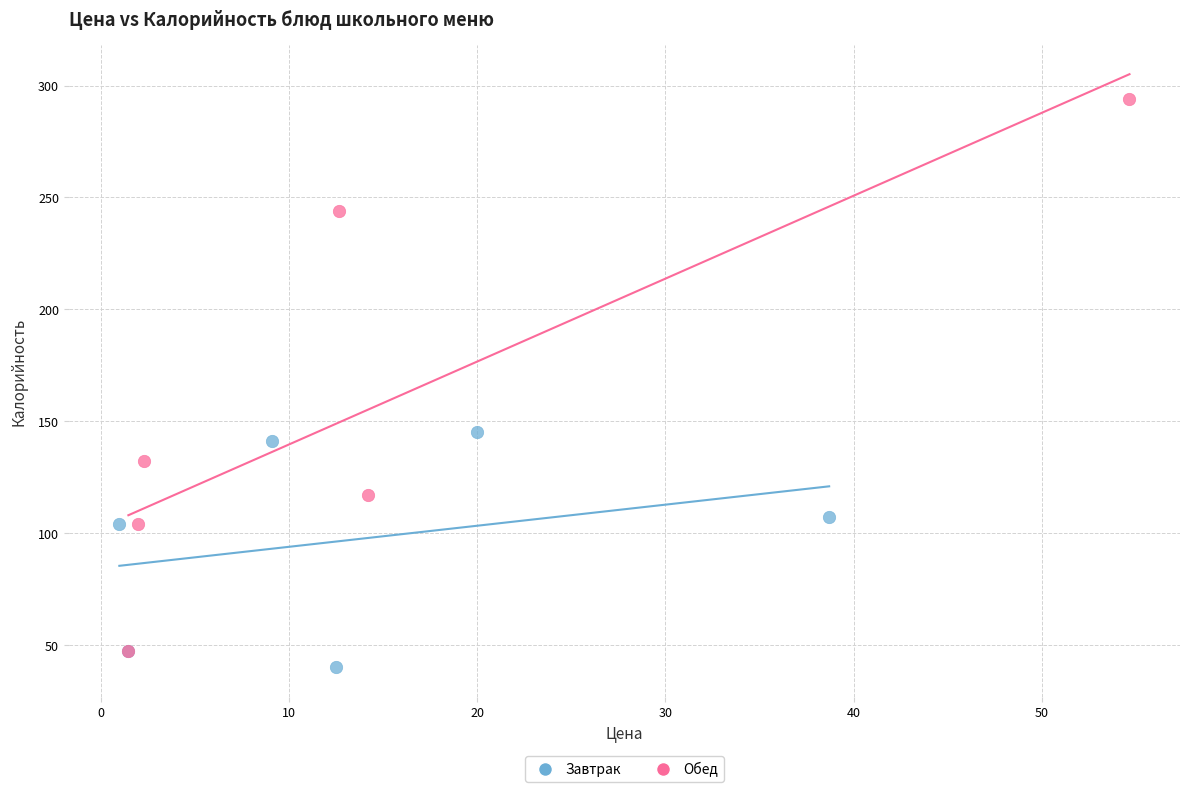

Which series has the widest spread of Y values?

Обед